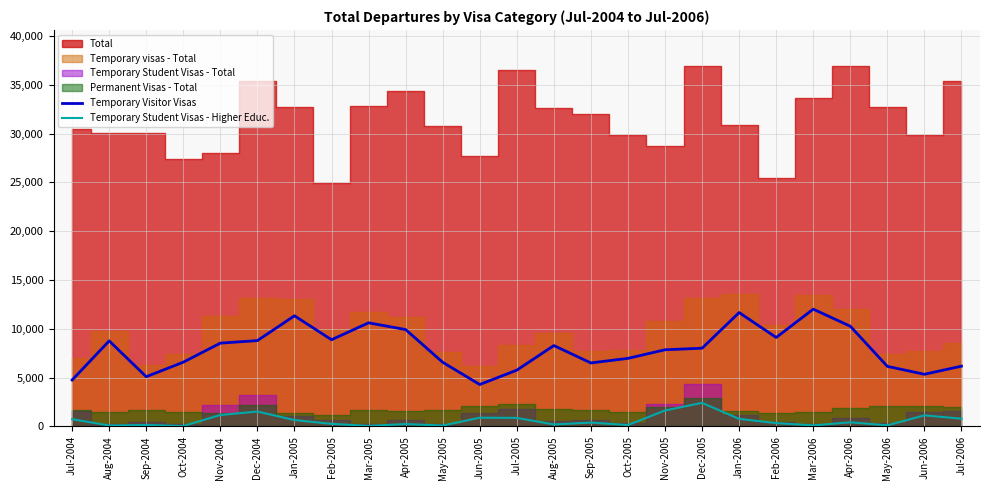

Which has a higher value, Dec-2004 or Jan-2006?

Jan-2006